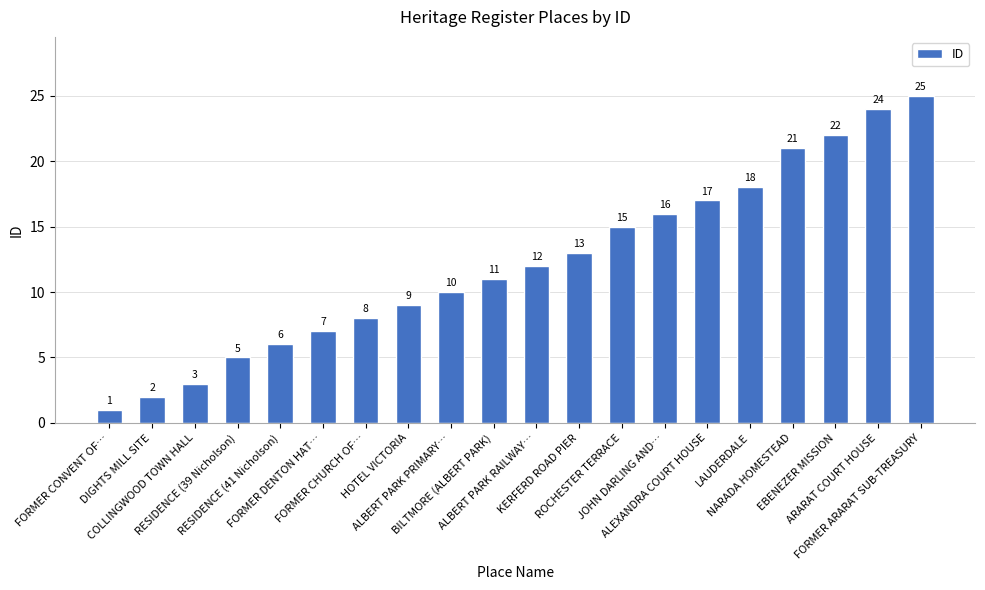

Which has a higher value, FORMER ARARAT SUB-TREASURY or RESIDENCE (41 Nicholson)?

FORMER ARARAT SUB-TREASURY